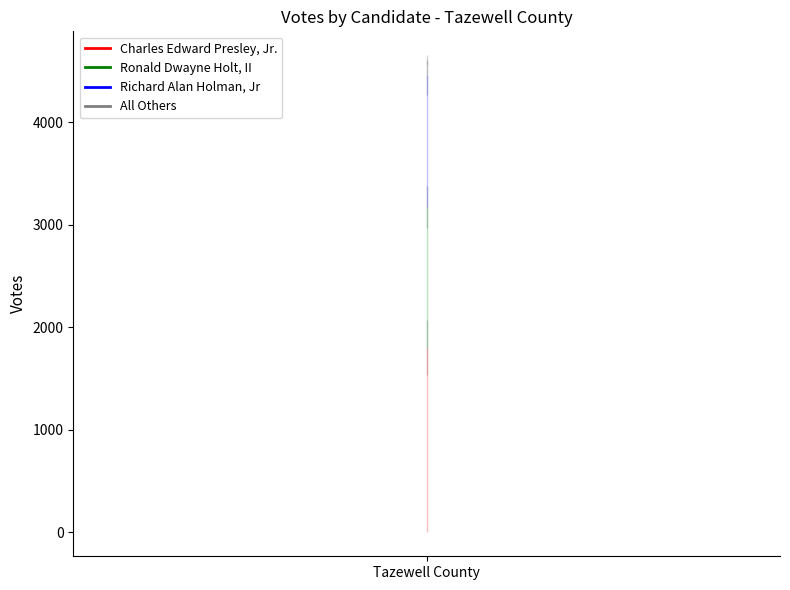

Reading right to left, extract all data points from this chart.

Charles Edward Presley, Jr.: 1803	1803
Ronald Dwayne Holt, II: 3172	3172
Richard Alan Holman, Jr: 4463	4463
All Others: 4591	4591